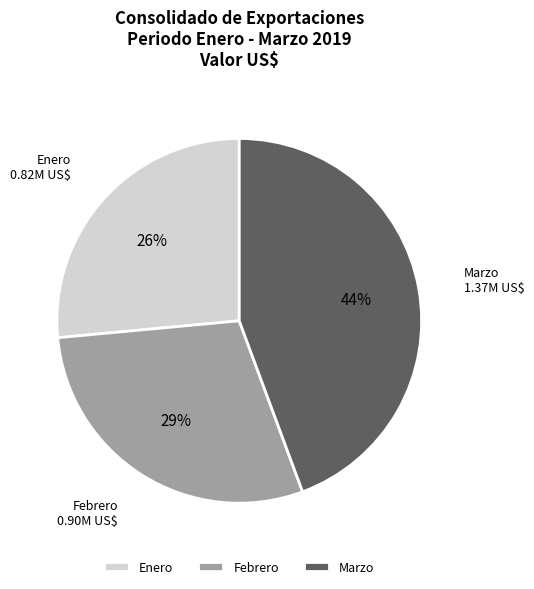

Between Enero and Febrero, which is larger?

Febrero